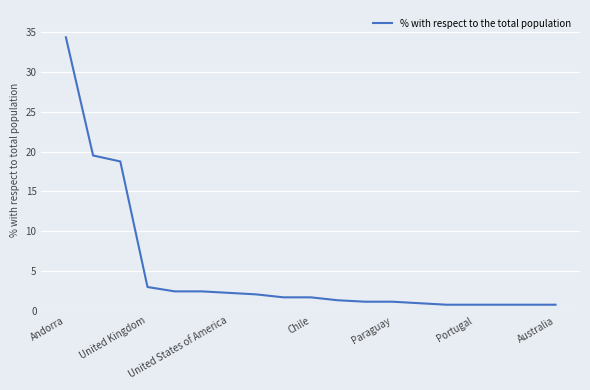

What is the greatest value displayed?

34.4